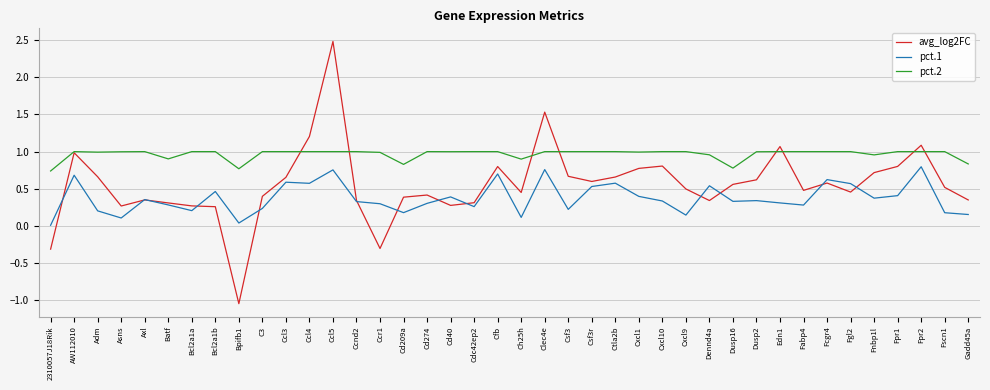

Is it true that avg_log2FC equals 0.3 at Axl?

True